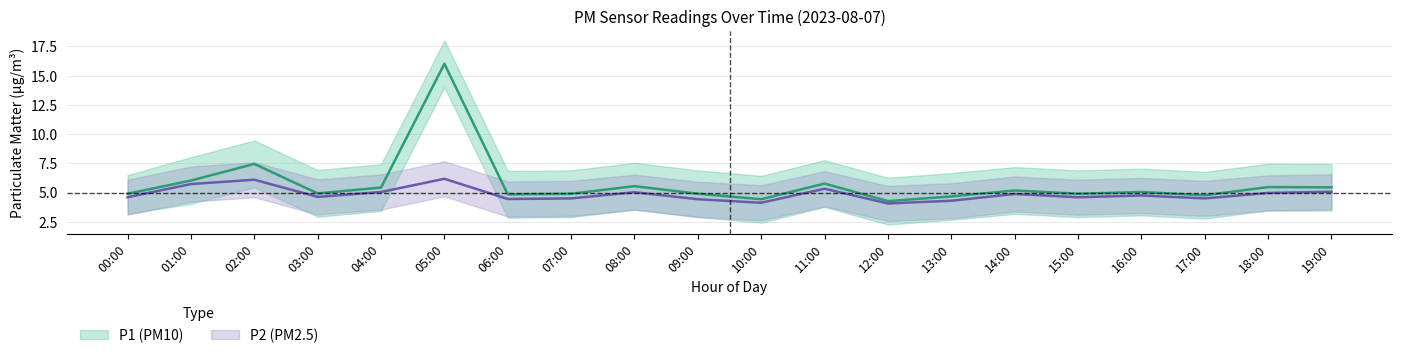

Which series has the largest total across all categories?

P1_upper